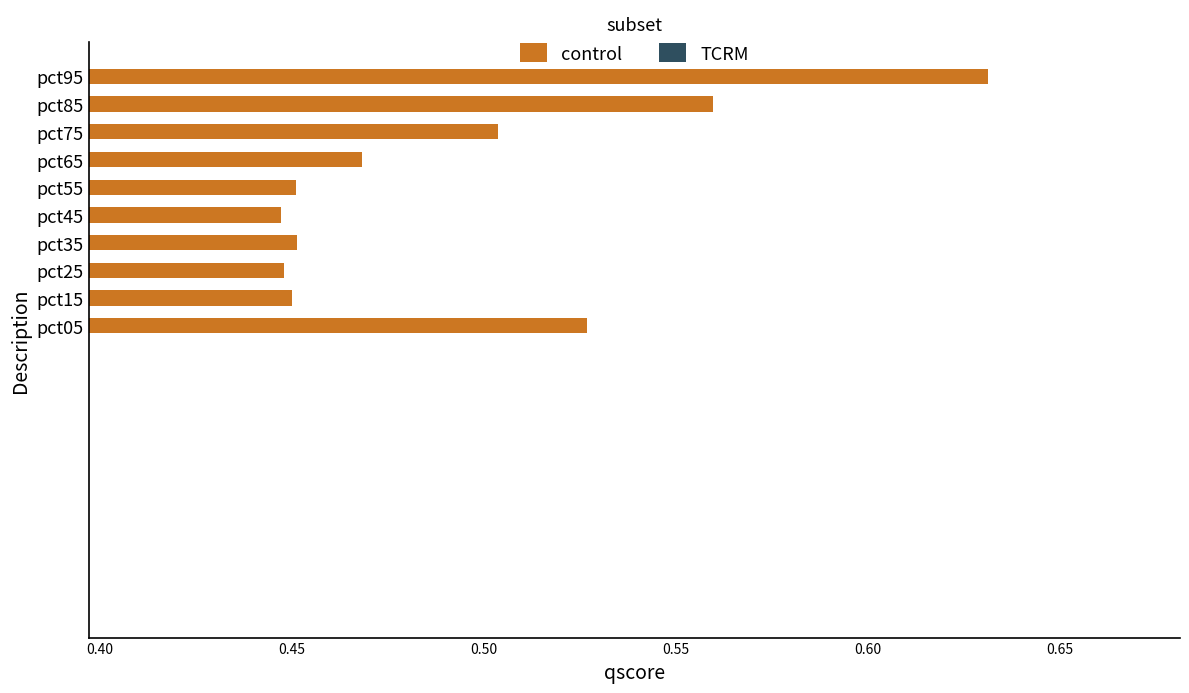

Is it true that the value at pct25 is 0.7?

False